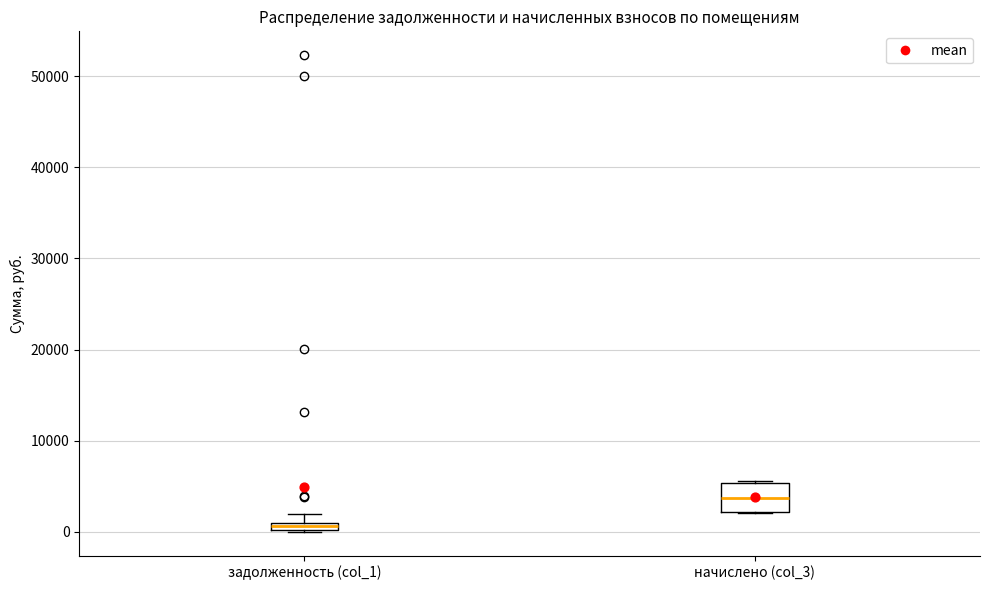

Where is the upper edge of the box for задолженность (col_1) on the y-axis? The values are not printed on the chart, so give them approximately, as read against the axis.

1000